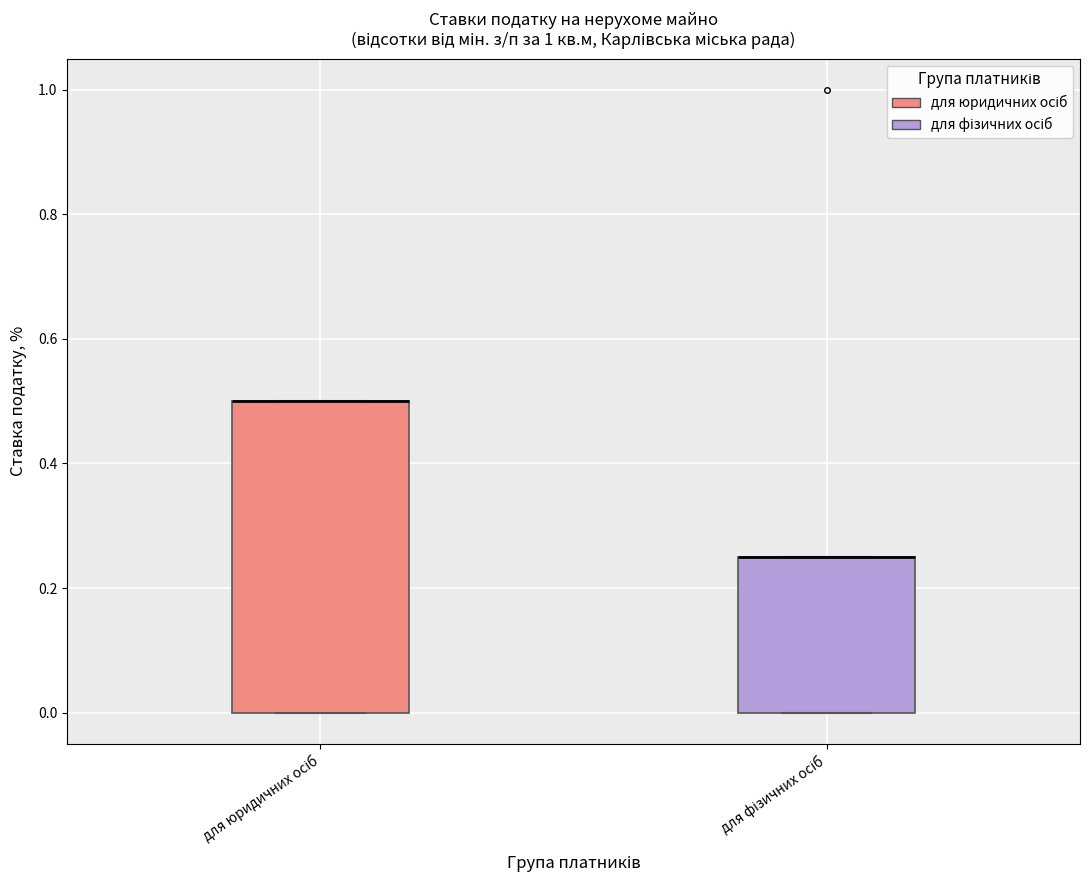

Reading left to right, read every box against the y-axis: the position of its median line, the range the box covers, and the ends of its whiskers. The values are not printed on the chart, so give them approximately, as read against the axis.

для юридичних осіб: median 0.50 (drawn on the box's upper edge), box 0.00 to 0.50, whiskers 0.00 to 0.50
для фізичних осіб: median 0.26 (drawn on the box's upper edge), box 0.00 to 0.26, whiskers 0.00 to 0.26